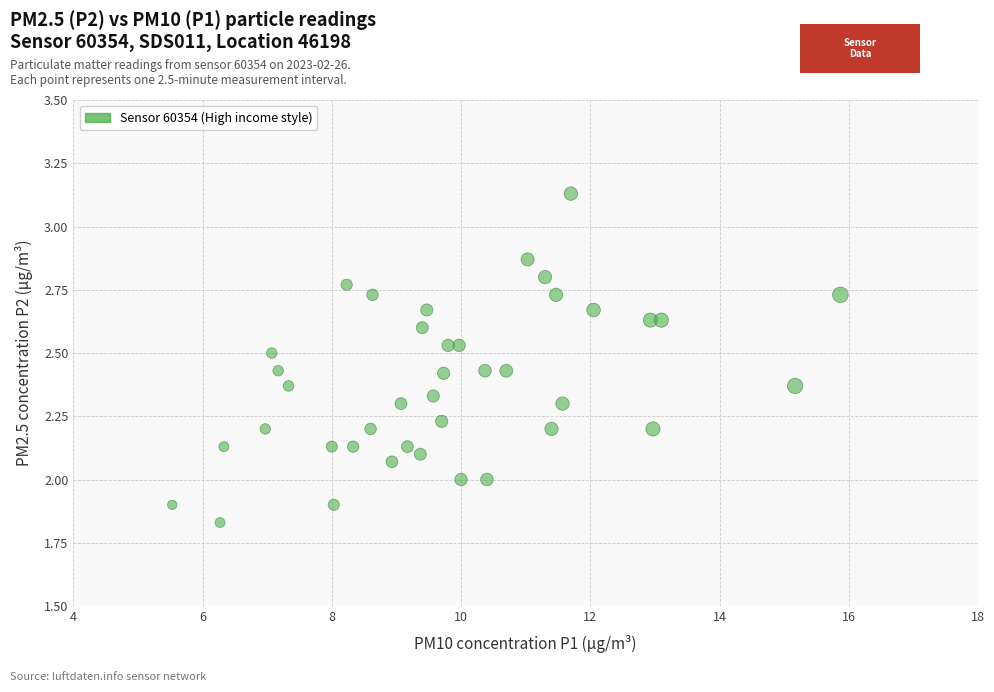

What is the range of X values (max minus min)?

10.3